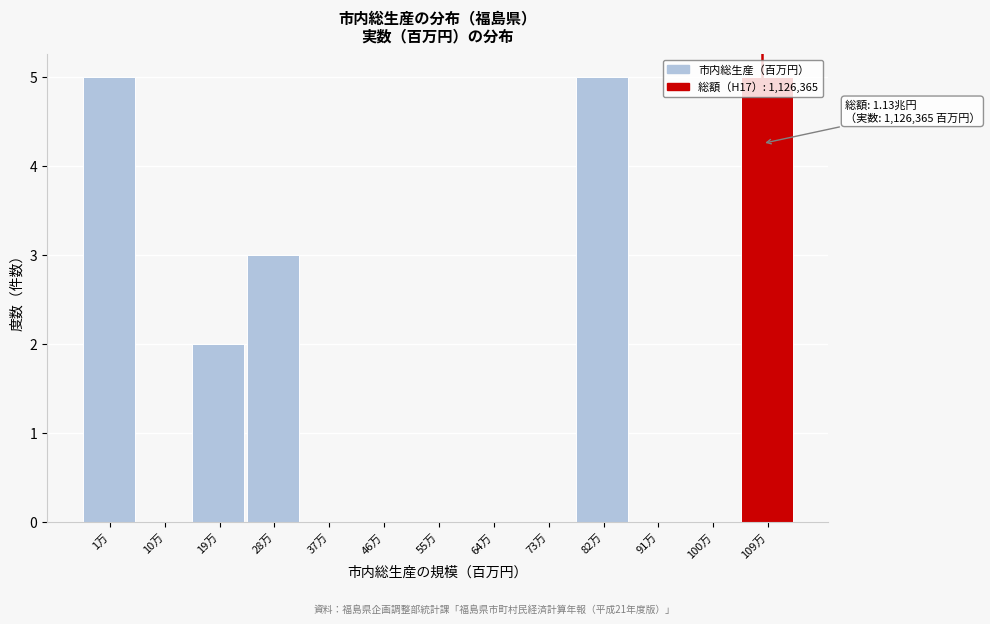

The value at 1万 is 7. True or false?

False